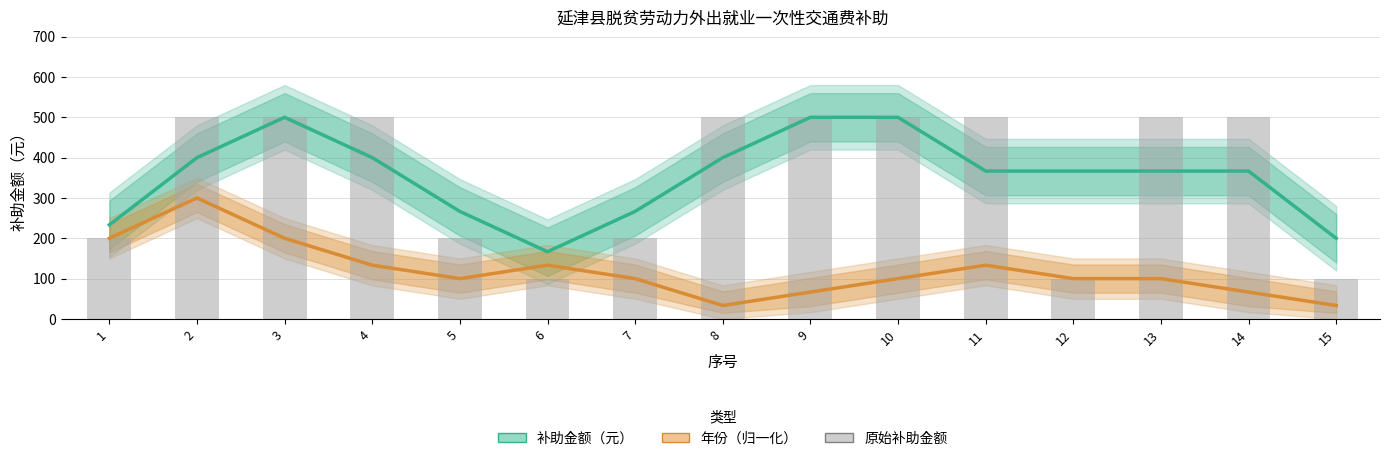

Reading left to right, transcribe all the data shown in this chart.

补助金额（元）: 233.3	400.0	500.0	400.0	266.7	166.7	266.7	400.0	500.0	500.0	366.7	366.7	366.7	366.7	200.0
年份（归一化）: 200.0	300.0	200.0	133.3	100.0	133.3	100.0	33.3	66.7	100.0	133.3	100.0	100.0	66.7	33.3